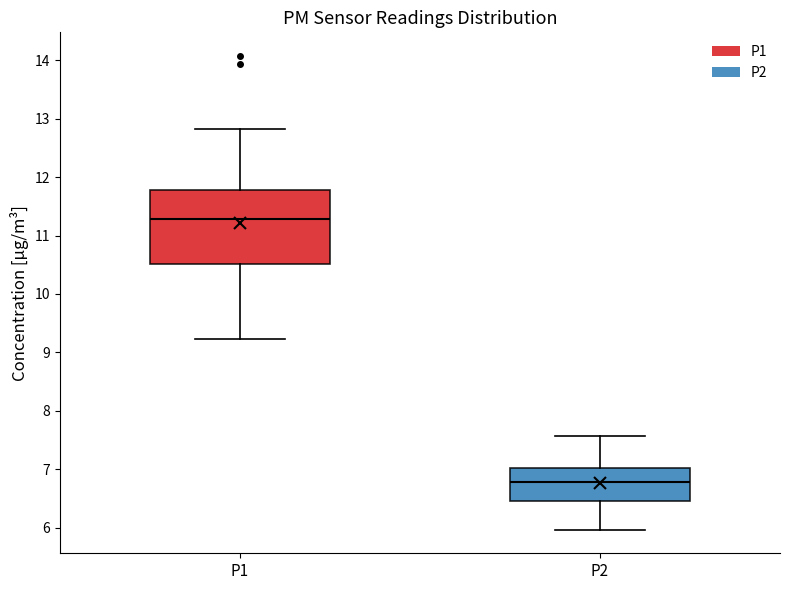

Which box is the tallest, from its lower edge to its upper edge?

P1